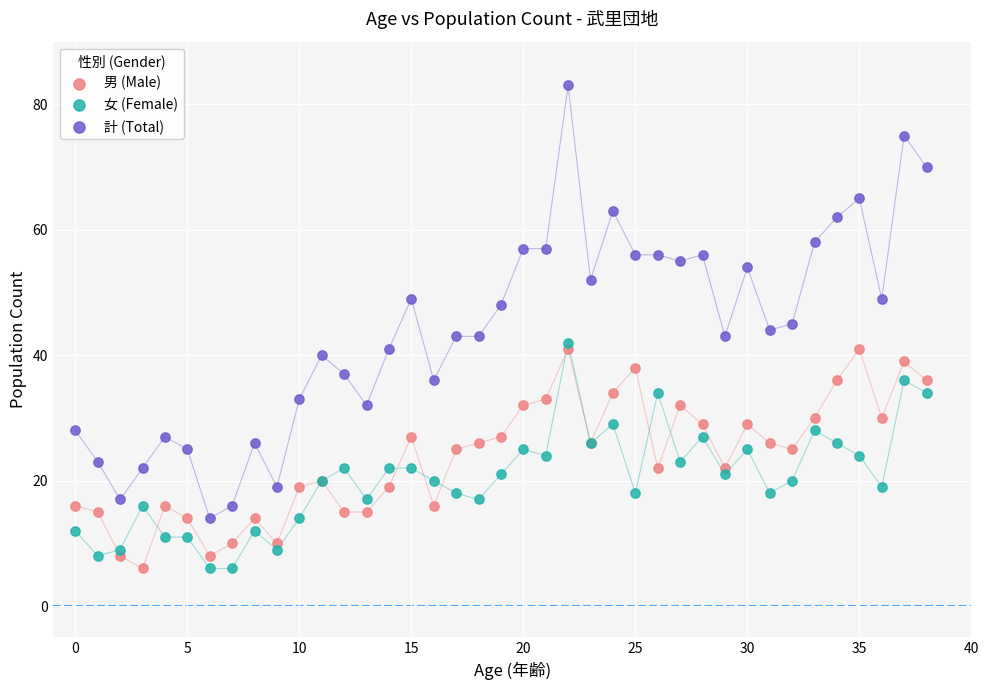

Which series has the widest spread of Y values?

計 (Total)